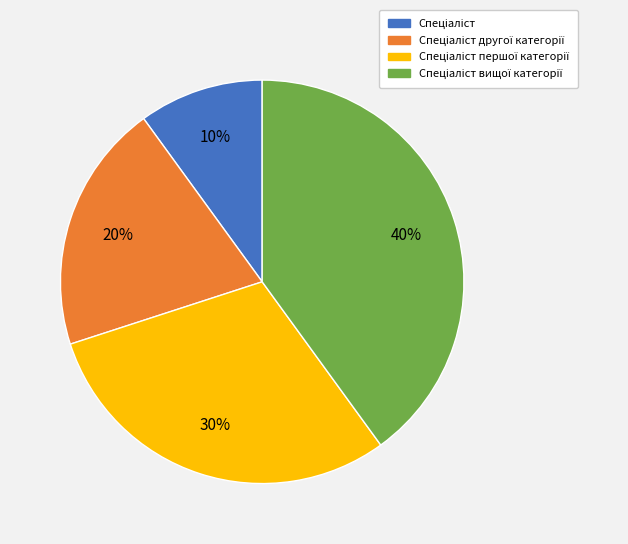

Does any single category account for the majority?

No